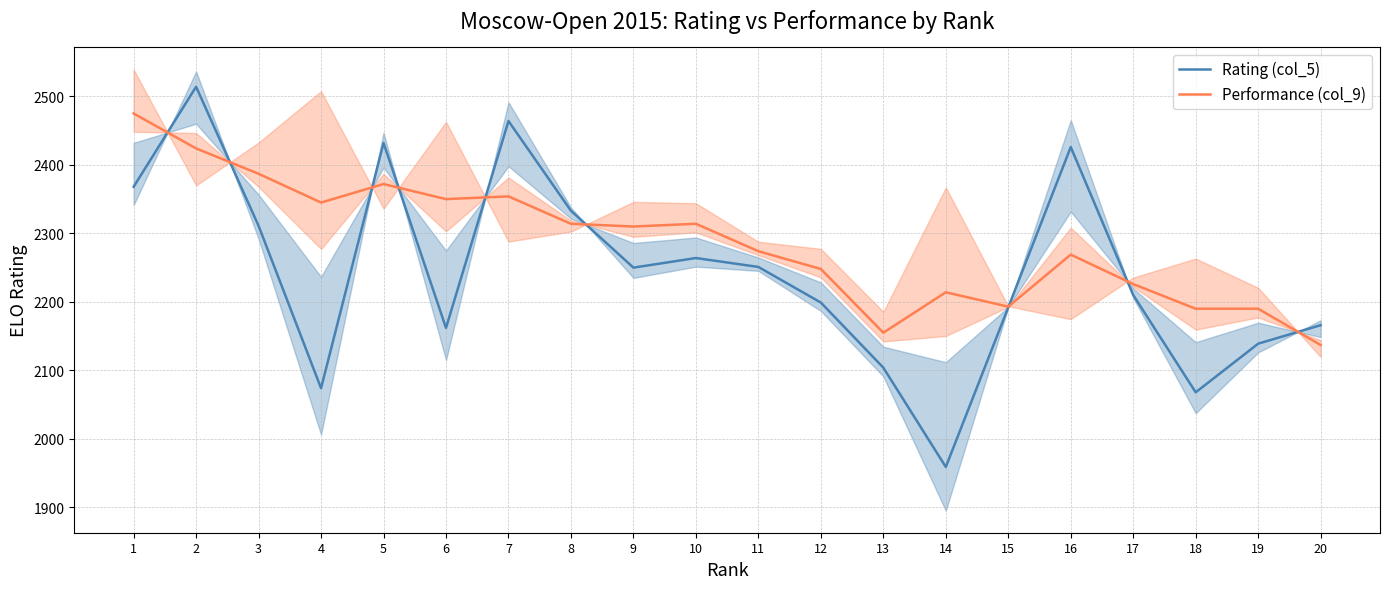

Which category has the highest value in the Rating (col_5) series?

2